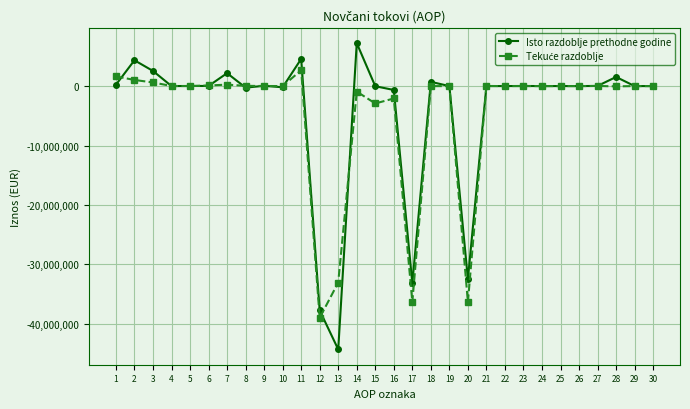

What is the highest value of the Isto razdoblje prethodne godine series?

7225914